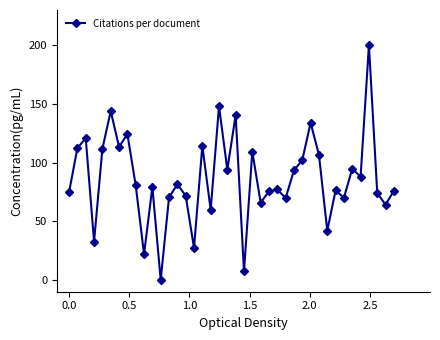

What is the value of the 38th point from the left?

74.0